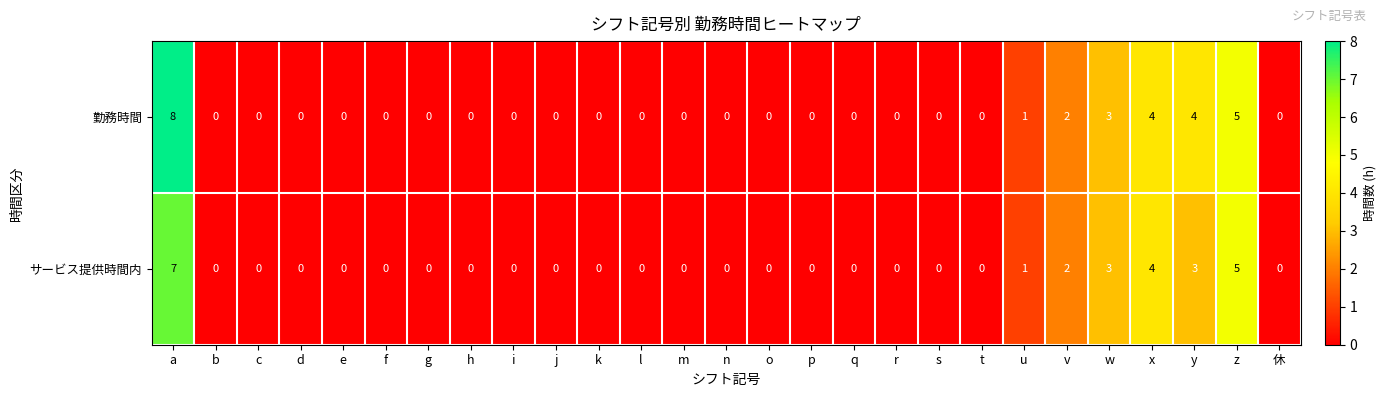

Is the value of サービス提供時間内 at u greater than the value of 勤務時間 at z?

No